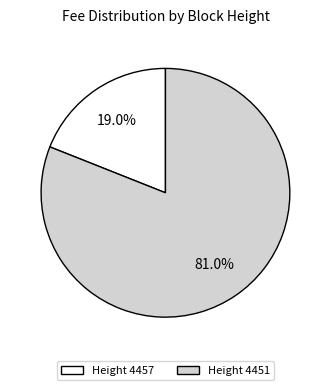

Is there any slice that represents more than half of the pie?

Yes